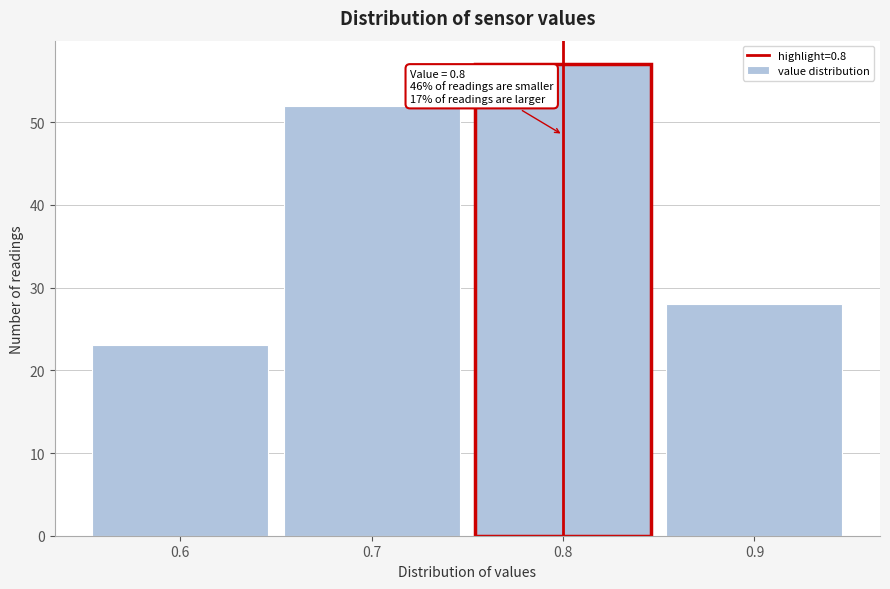

Over which range of the x-axis is the bar tallest?

0.75 to 0.85